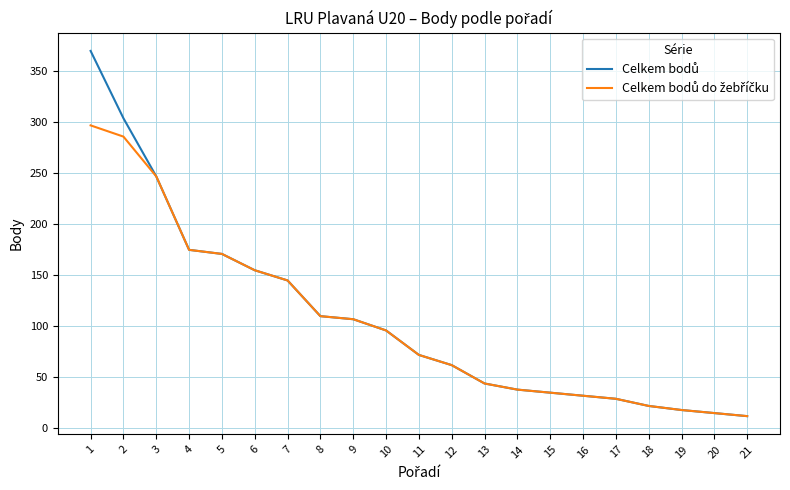

What is the total value across all series at 7?

290